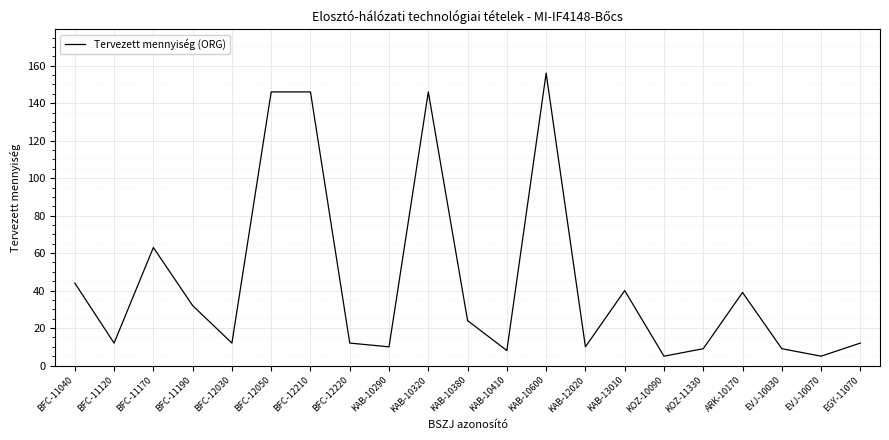

Where is the data nearest to the value 80?

BFC-11170